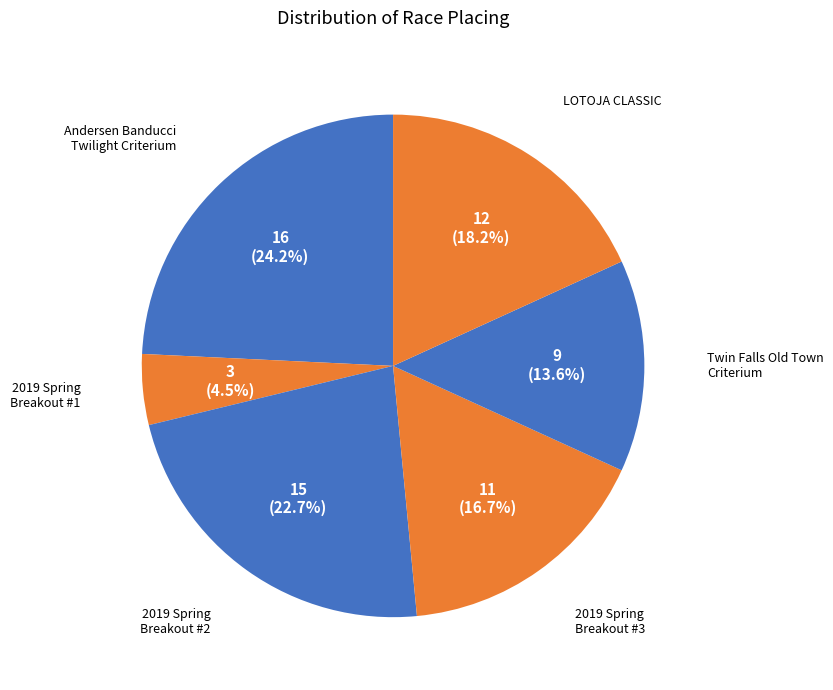

Count the number of slices in the pie.

6